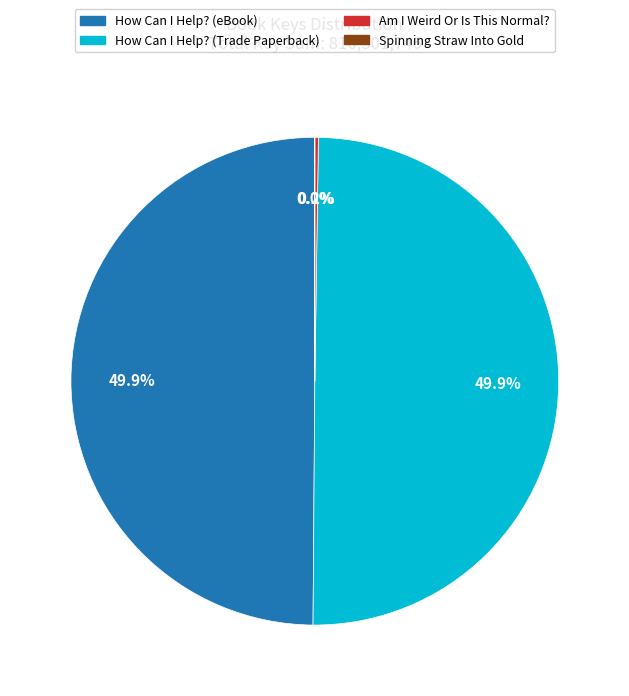

How much of the chart is everything except How Can I Help? (eBook)?

50.1%